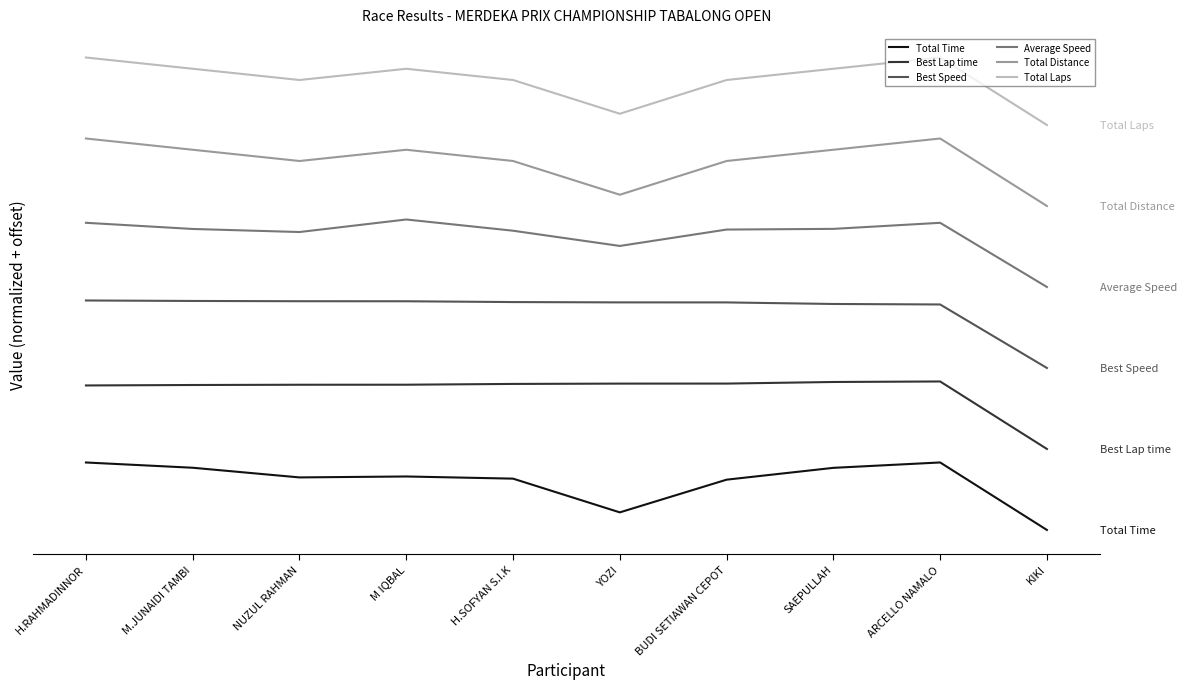

True or false: Total Laps has a value of 100.5 at SAEPULLAH.

False